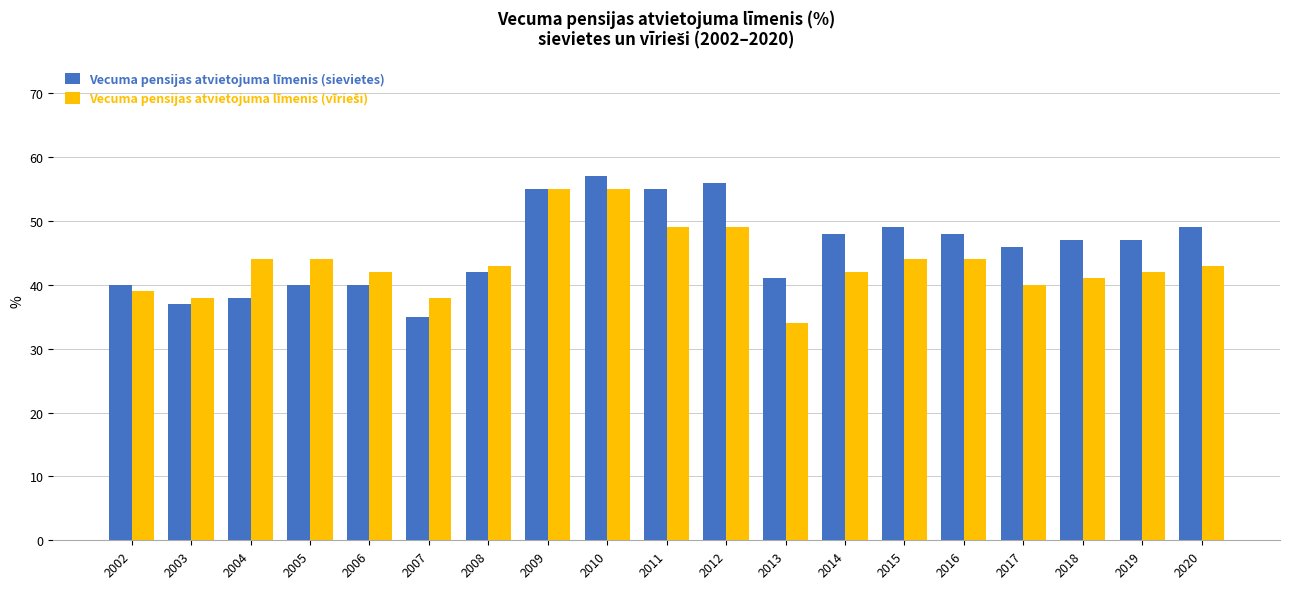

What is the greatest value displayed?

57